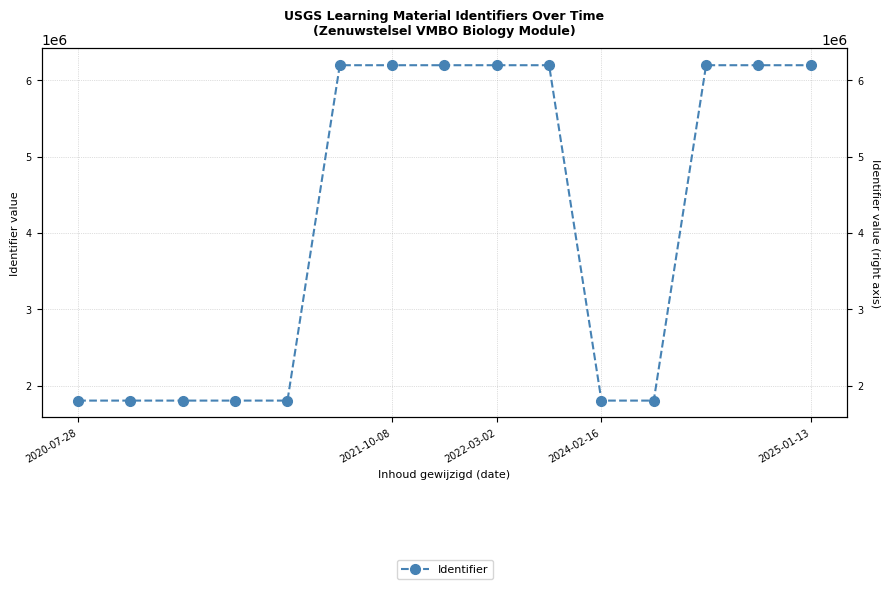

The value at 2021-10-08 is 704074. True or false?

False